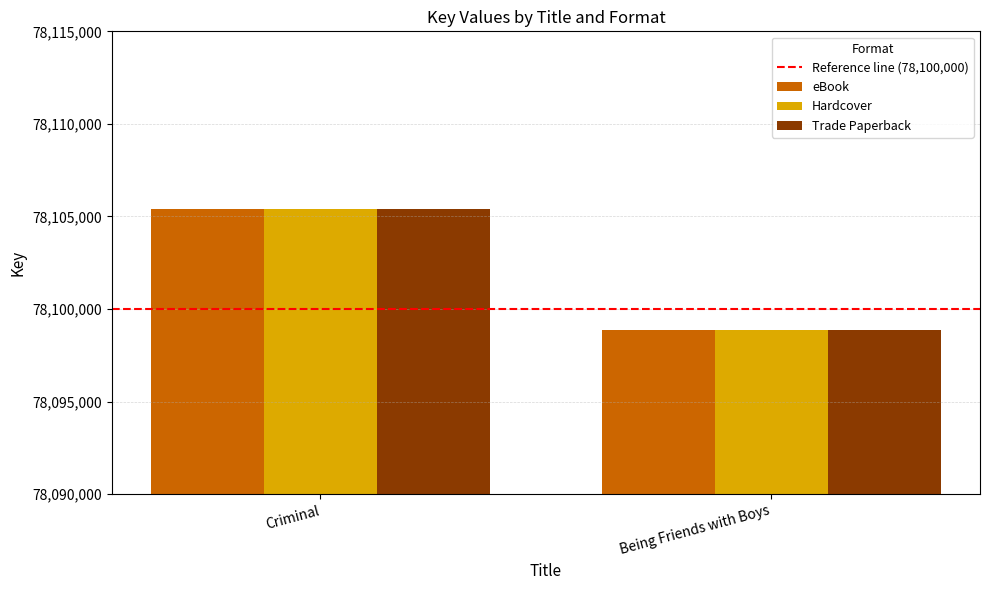

What position from the right is Being Friends with Boys?

1